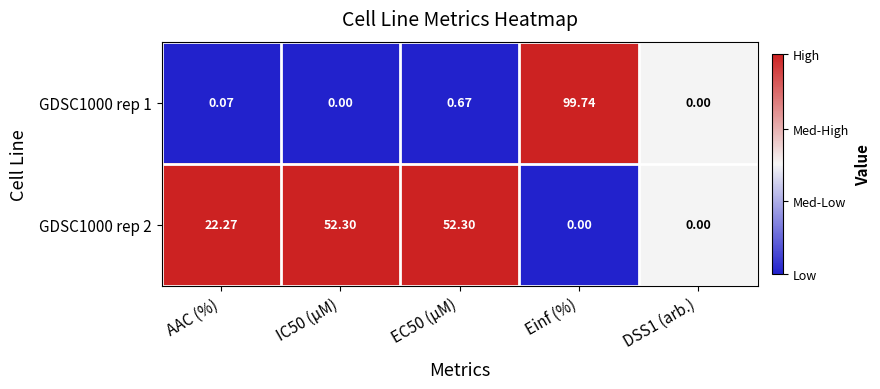

How many data points does each series have?

5